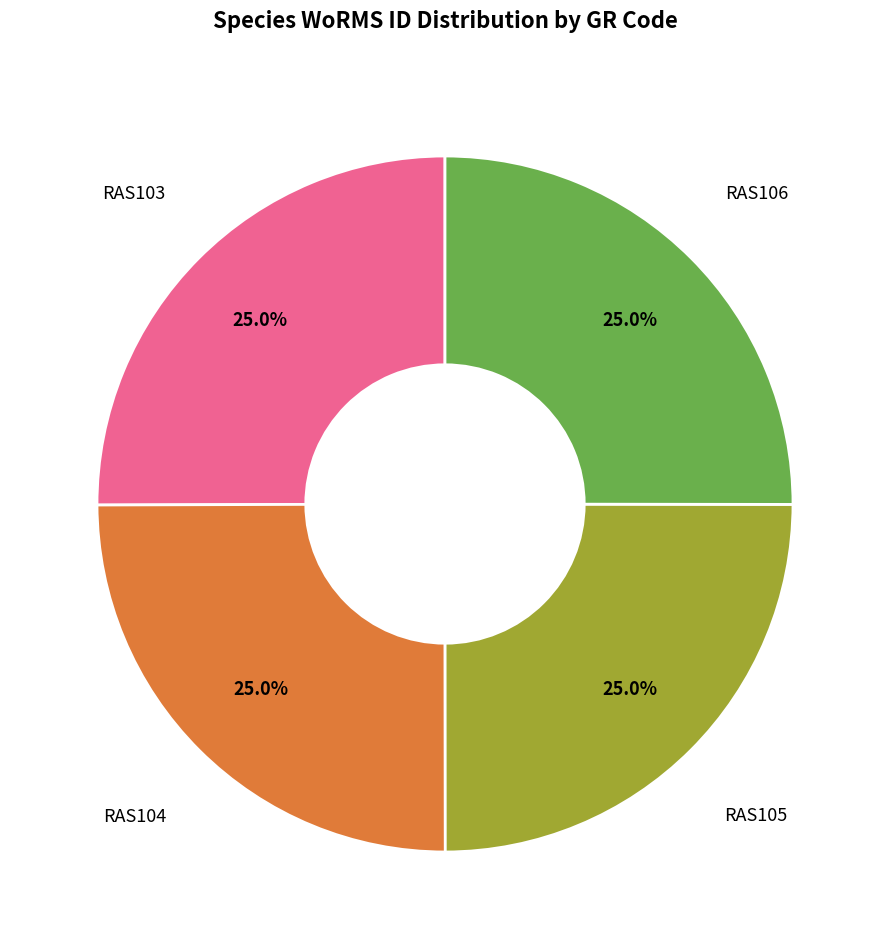

How many segments does this pie chart have?

4